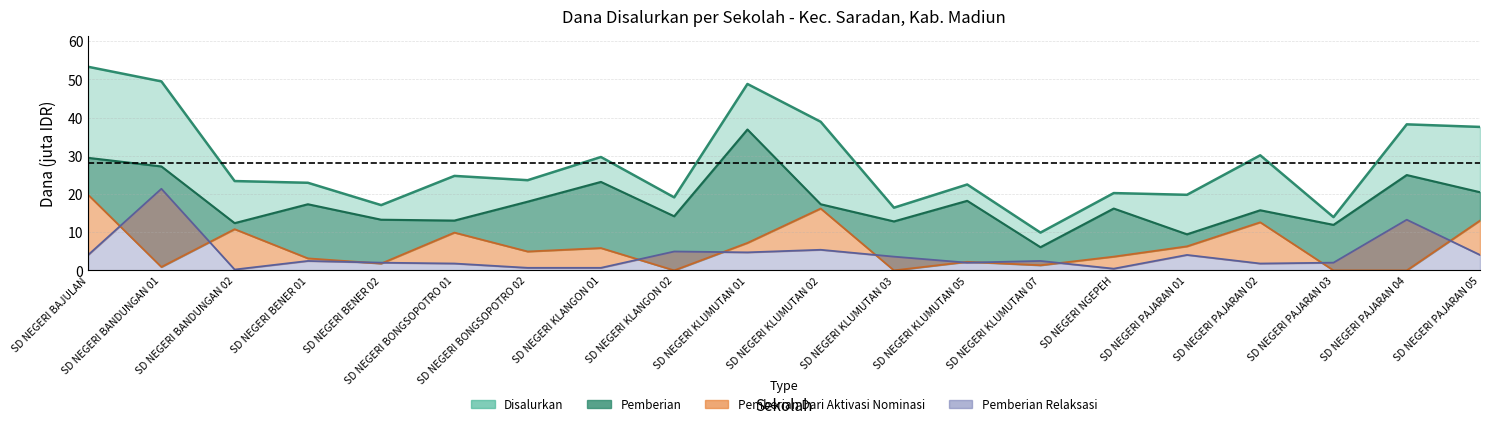

List the labels in order of Disalurkan value, smallest first.

SD NEGERI KLUMUTAN 07, SD NEGERI PAJARAN 03, SD NEGERI KLUMUTAN 03, SD NEGERI BENER 02, SD NEGERI KLANGON 02, SD NEGERI PAJARAN 01, SD NEGERI NGEPEH, SD NEGERI KLUMUTAN 05, SD NEGERI BENER 01, SD NEGERI BANDUNGAN 02, SD NEGERI BONGSOPOTRO 02, SD NEGERI BONGSOPOTRO 01, SD NEGERI KLANGON 01, SD NEGERI PAJARAN 02, SD NEGERI PAJARAN 05, SD NEGERI PAJARAN 04, SD NEGERI KLUMUTAN 02, SD NEGERI KLUMUTAN 01, SD NEGERI BANDUNGAN 01, SD NEGERI BAJULAN